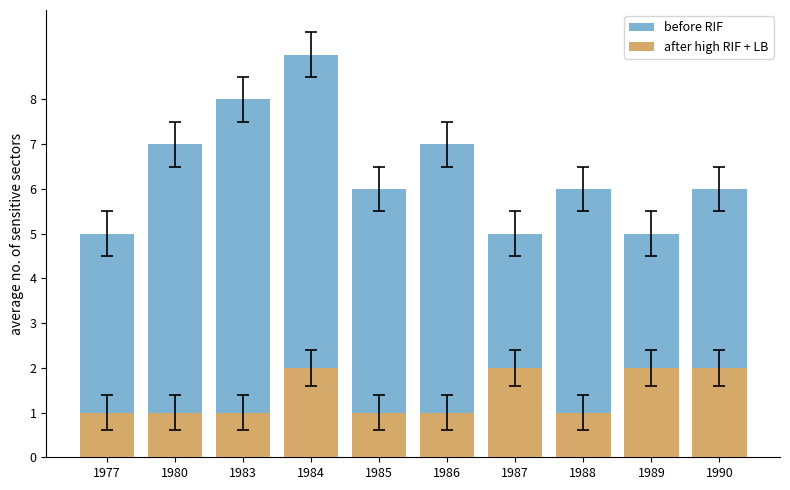

Read the before RIF value at 1987.

5